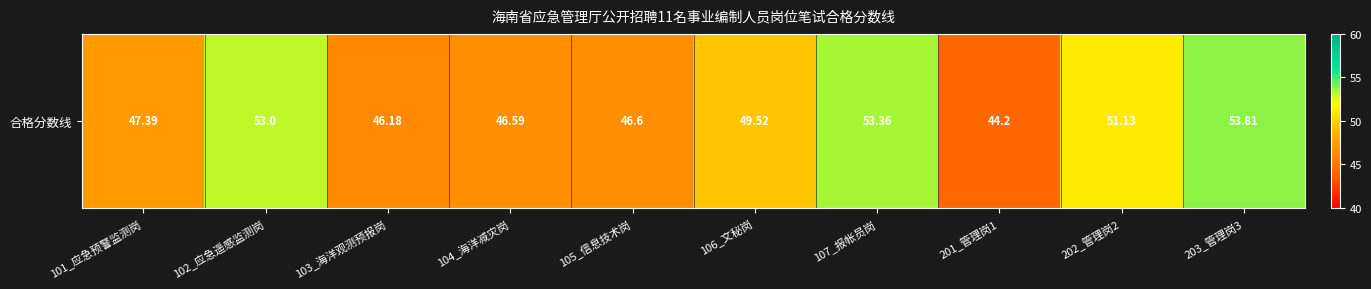

At which label is the value closest to 49?

106_文秘岗